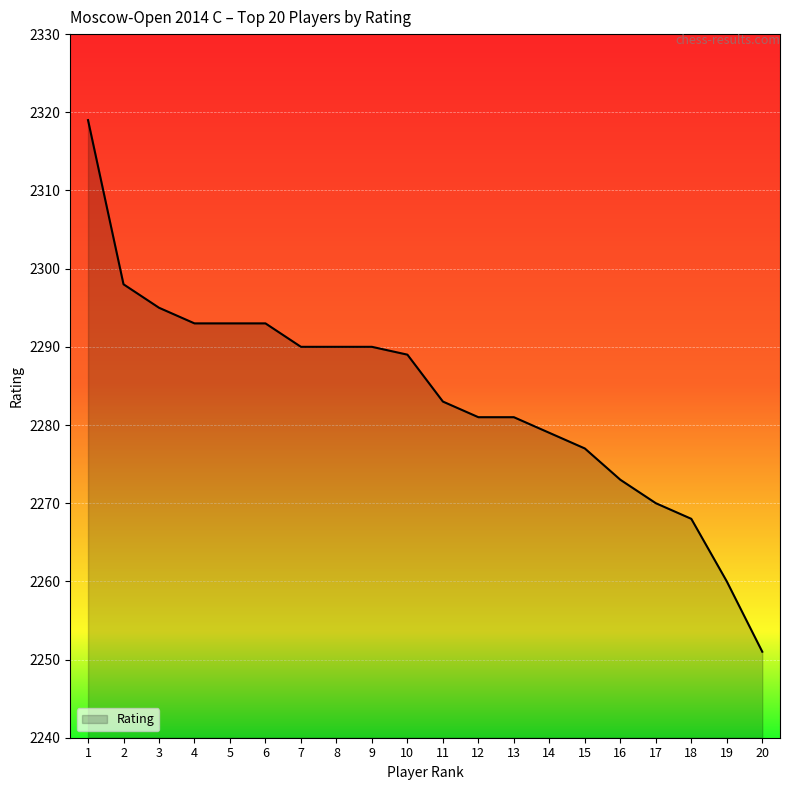

Reading right to left, list all the values displayed in this chart.

2251	2260	2268	2270	2273	2277	2279	2281	2281	2283	2289	2290	2290	2290	2293	2293	2293	2295	2298	2319